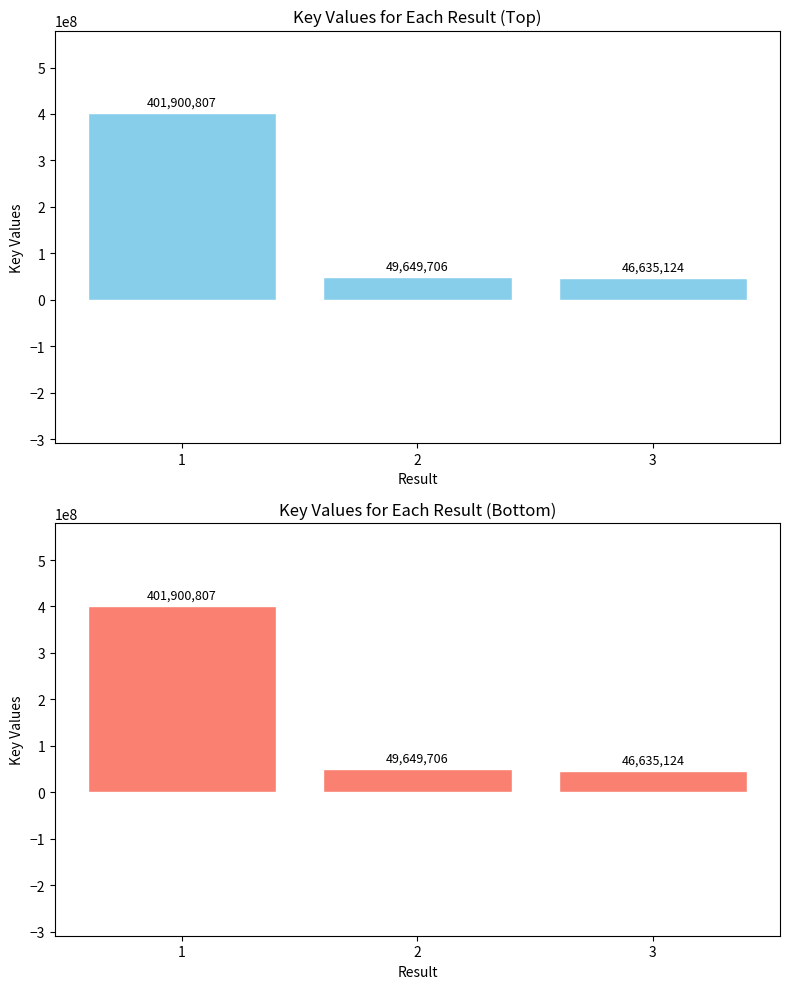

Read the value at 1.

401900807